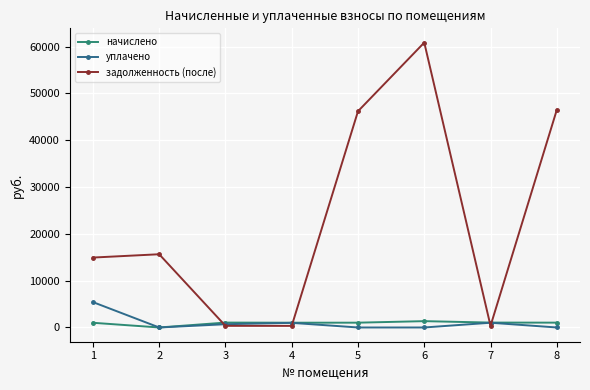

Rank the series by their maximum value, from highest to lowest.

задолженность (после), уплачено, начислено